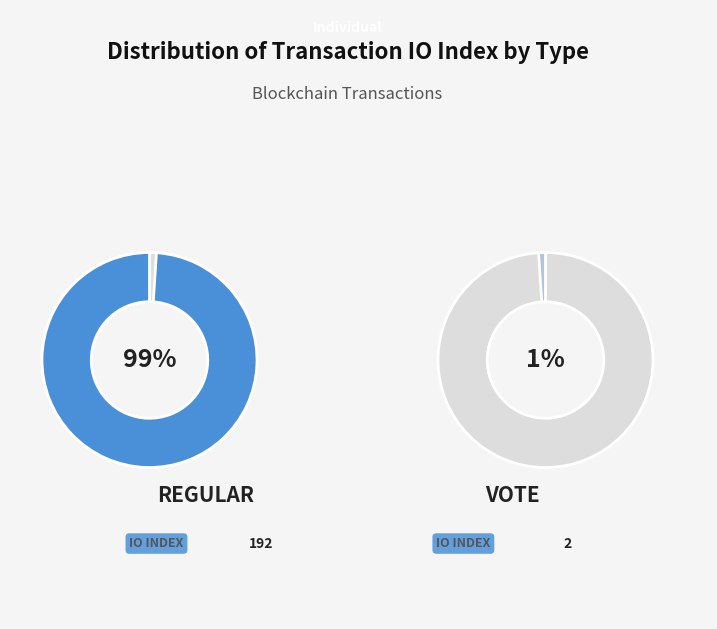

What is the majority slice?

Regular (io_index=192)